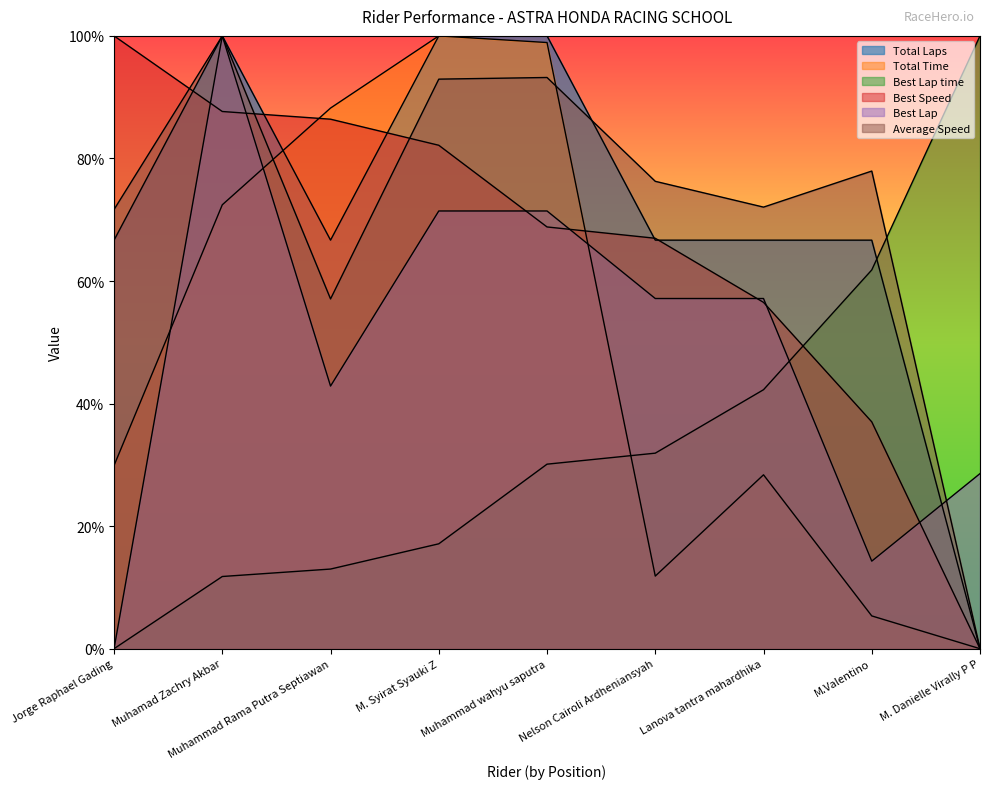

Reading right to left, list all the values displayed in this chart.

Total Laps: 0.0	66.7	66.7	66.7	100.0	100.0	66.7	100.0	66.7
Total Time: 0.0	5.3	28.4	11.8	98.9	100.0	88.2	72.4	29.9
Best Lap time: 100.0	61.8	42.3	31.9	30.1	17.1	13.0	11.8	0.0
Best Speed: 0.0	37.0	56.5	67.0	68.8	82.2	86.4	87.7	100.0
Best Lap: 28.6	14.3	57.1	57.1	71.4	71.4	42.9	100.0	0.0
Average Speed: 0.0	77.9	72.1	76.3	93.2	92.9	57.1	100.0	71.7